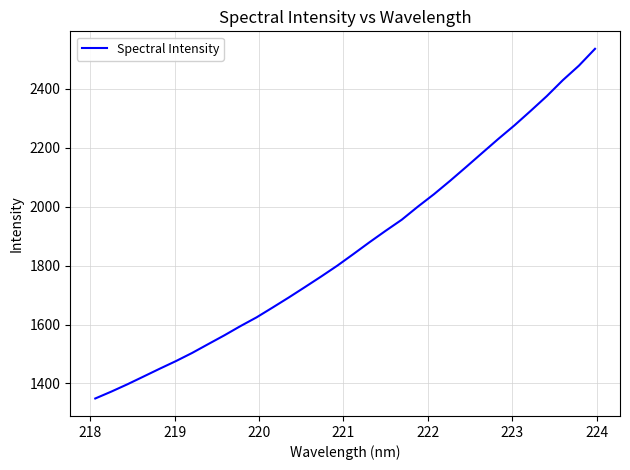

What is the smallest value displayed?

1349.0